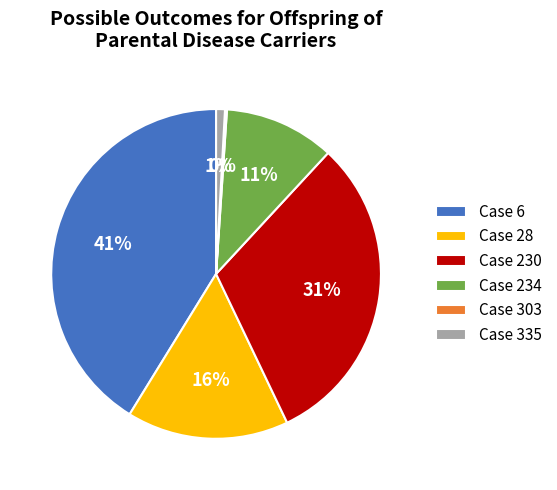

Combined, do Case 230 and Case 335 account for over 50%?

No